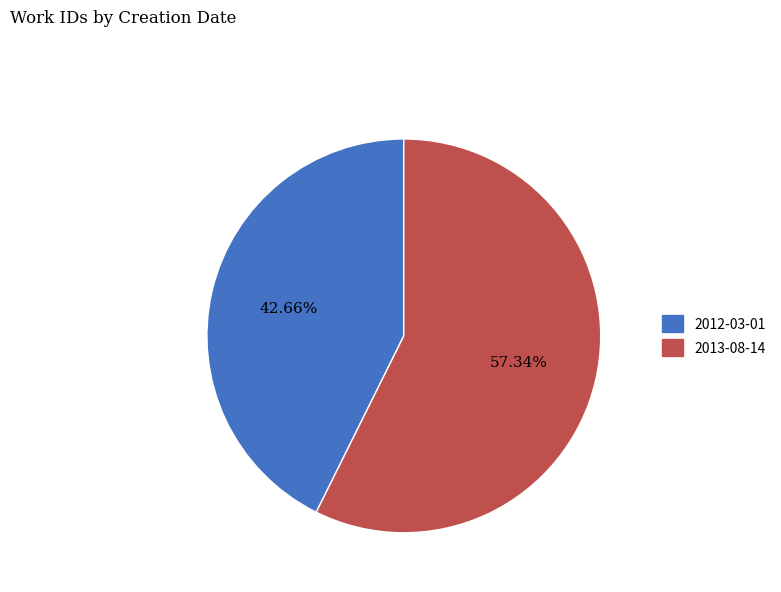

Count the number of slices in the pie.

2